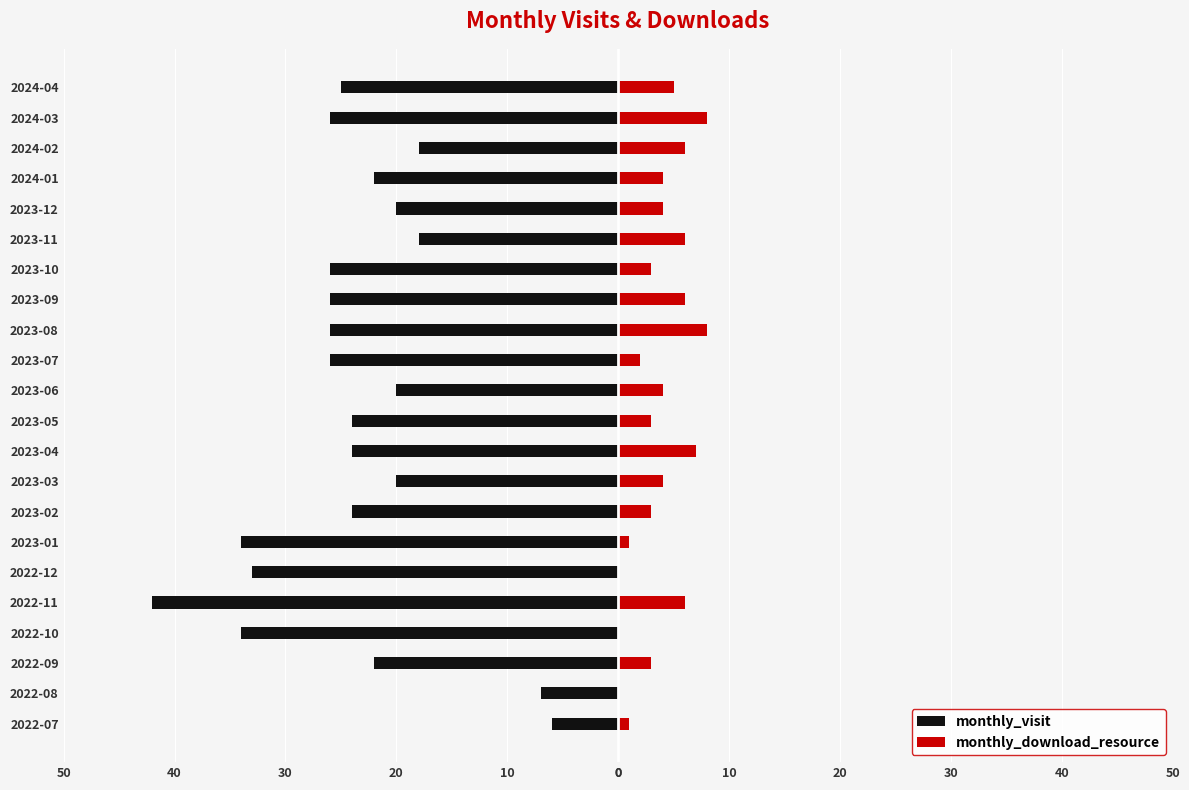

How many distinct data groups are displayed?

2